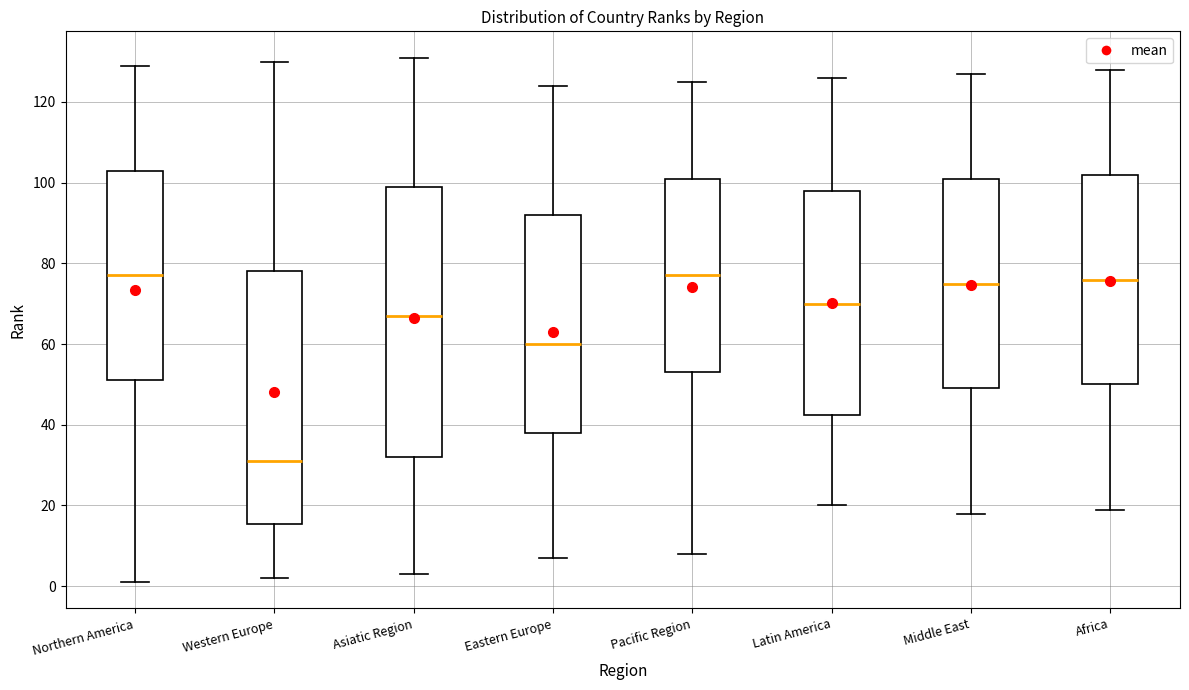

Where does the median line of the box for Latin America sit on the y-axis? The values are not printed on the chart, so give them approximately, as read against the axis.

70